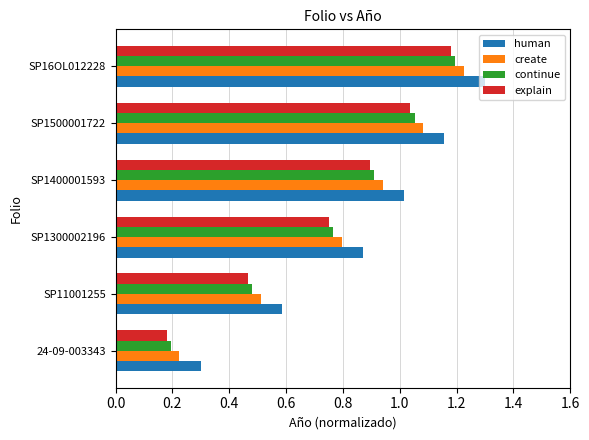

Which series has the largest total across all categories?

human